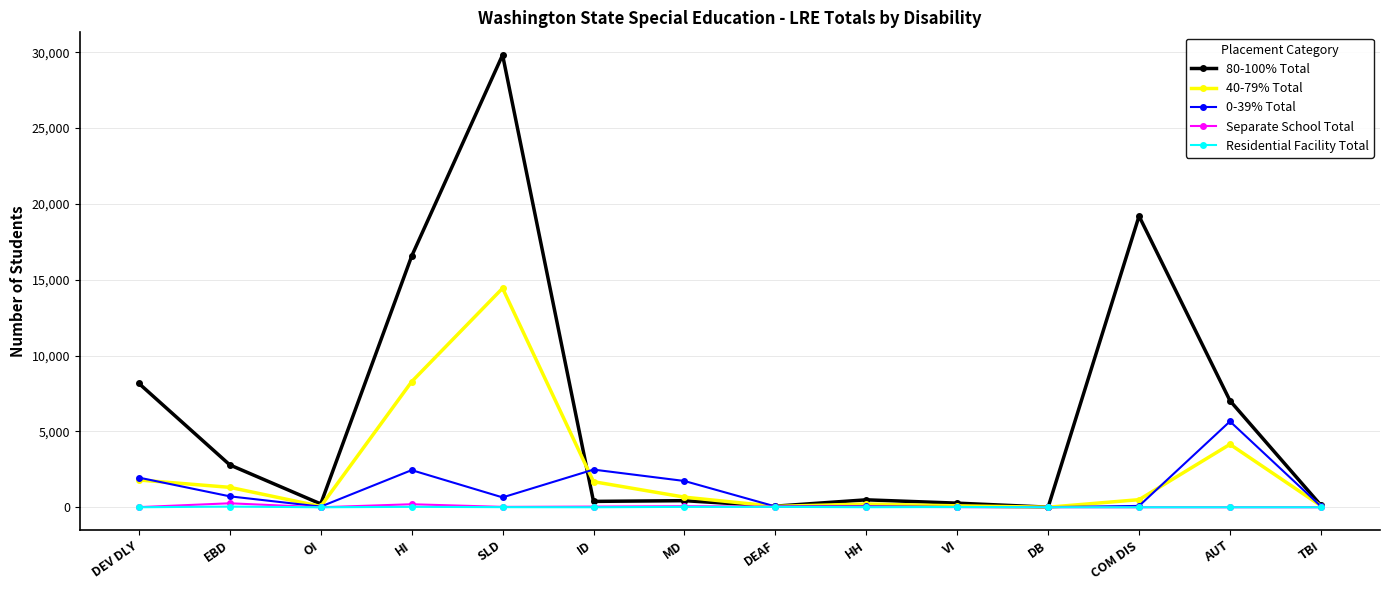

True or false: 0-39% Total has more than 2 points higher than both neighbors.

True